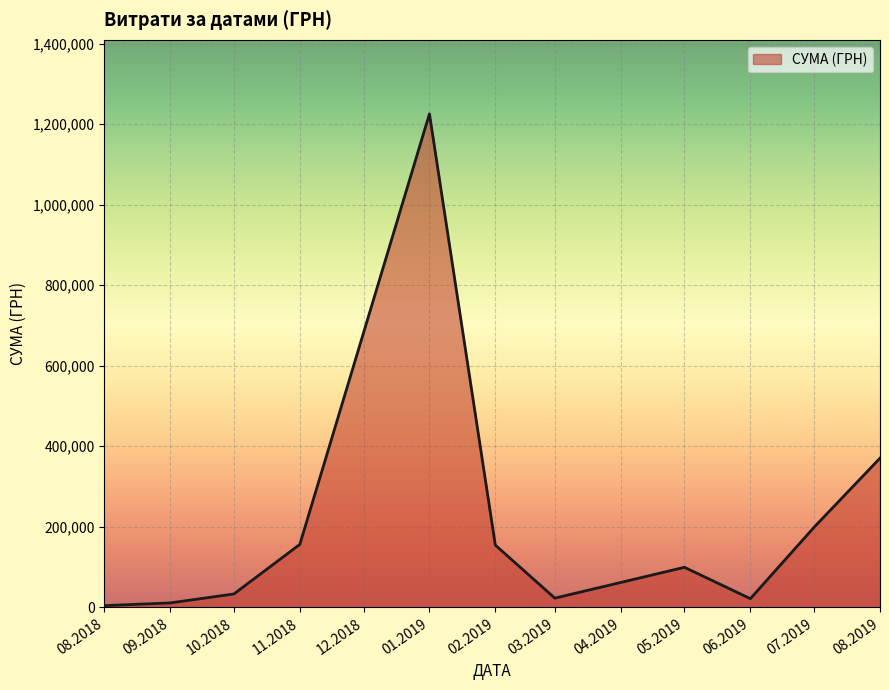

Is it true that the value at 10.2018 is 33275.8?

True